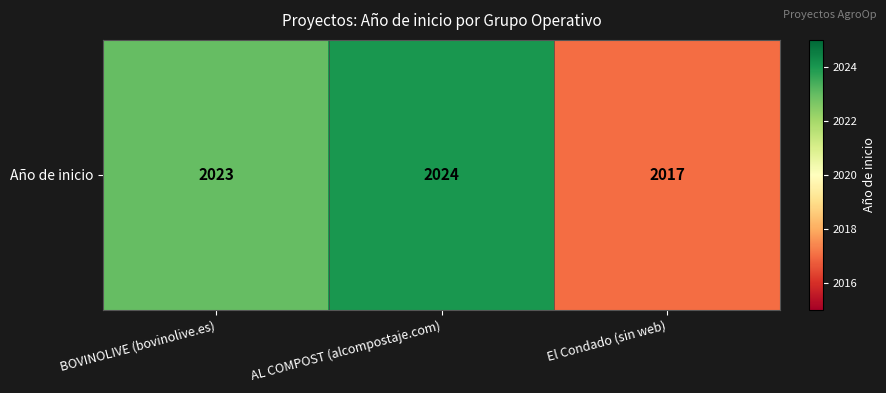

How many values are below 2023?

1